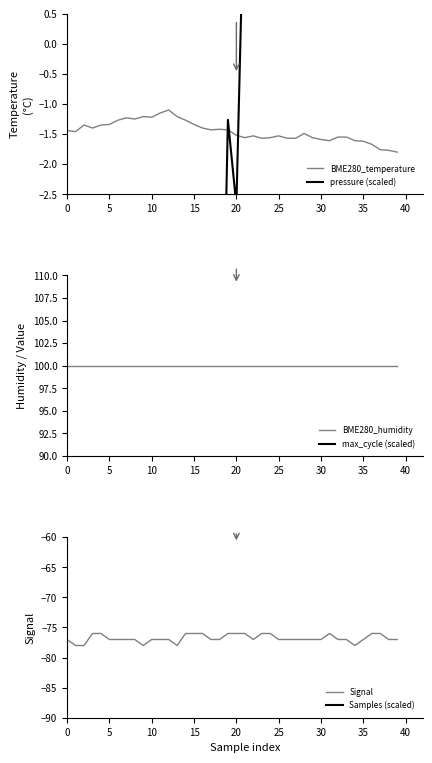

The value of pressure (scaled) at 16 is -7.0. True or false?

True